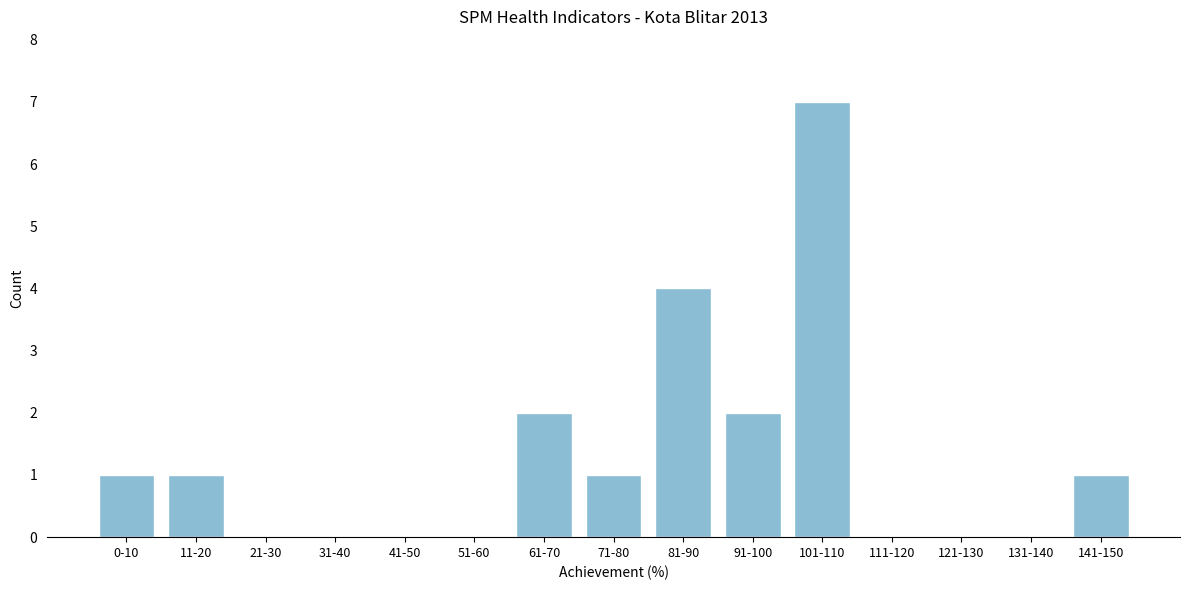

Reading left to right, what are all the values shown in this chart?

0-10=1	11-20=1	21-30=0	31-40=0	41-50=0	51-60=0	61-70=2	71-80=1	81-90=4	91-100=2	101-110=7	111-120=0	121-130=0	131-140=0	141-150=1